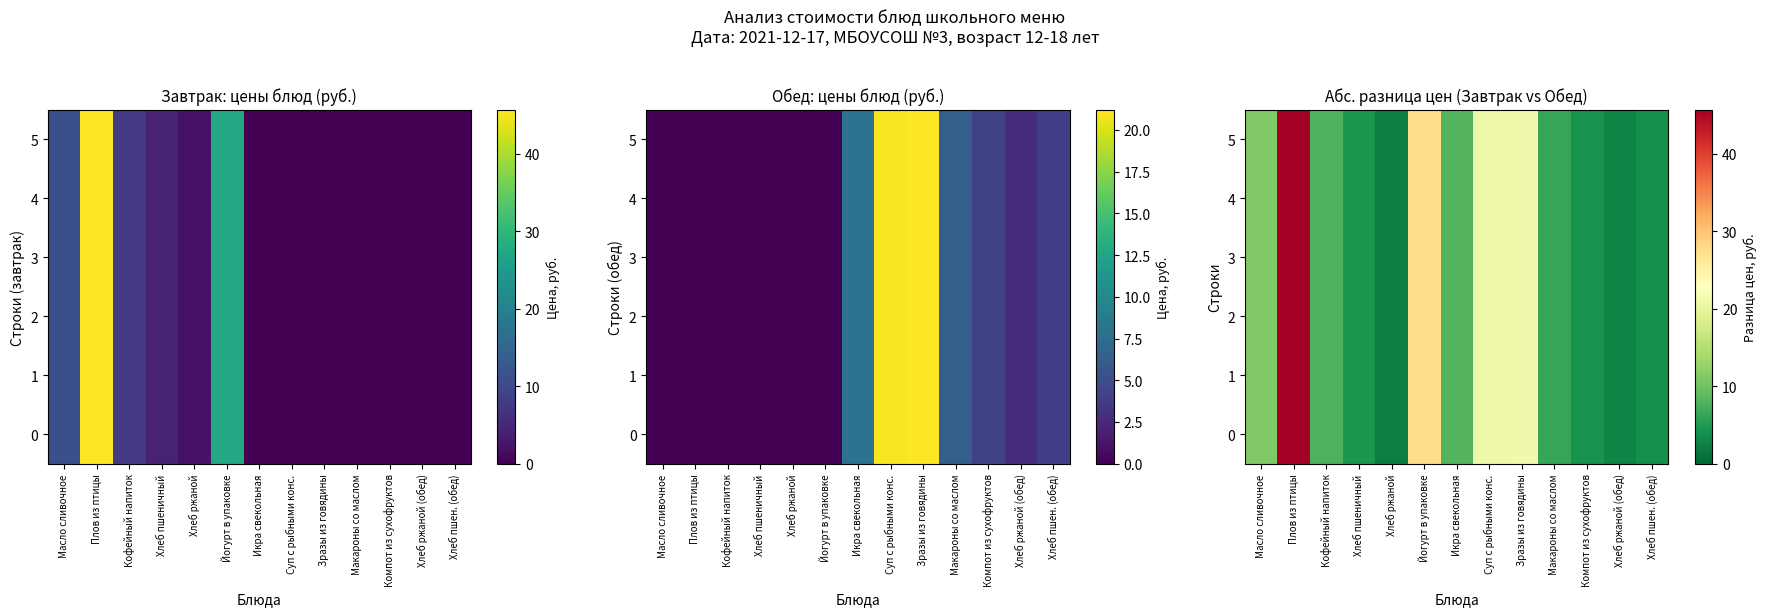

The value of 3 at Икра свекольная is 12.3. True or false?

False